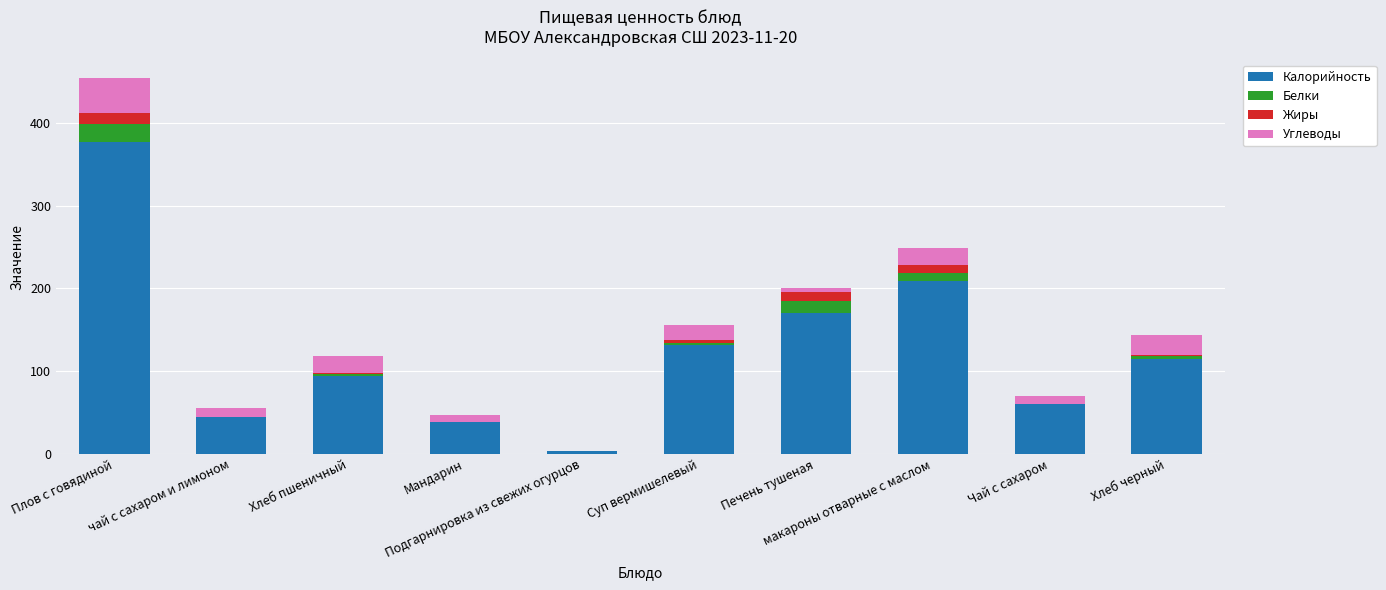

What is the sum of all Калорийность values?

1241.0